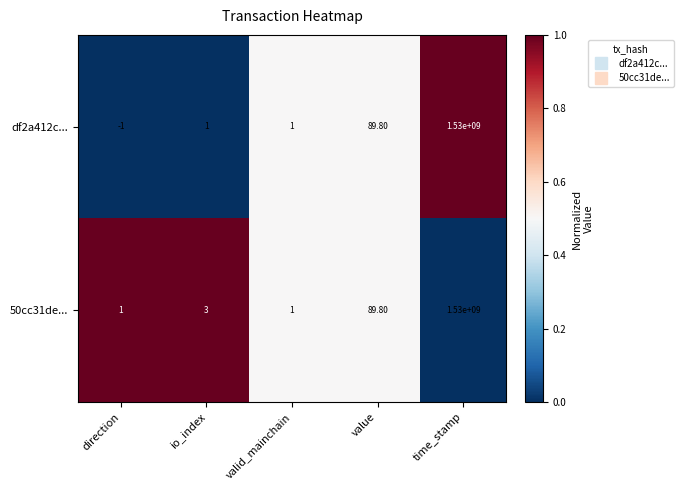

At which category is the sum across all series the highest?

time_stamp